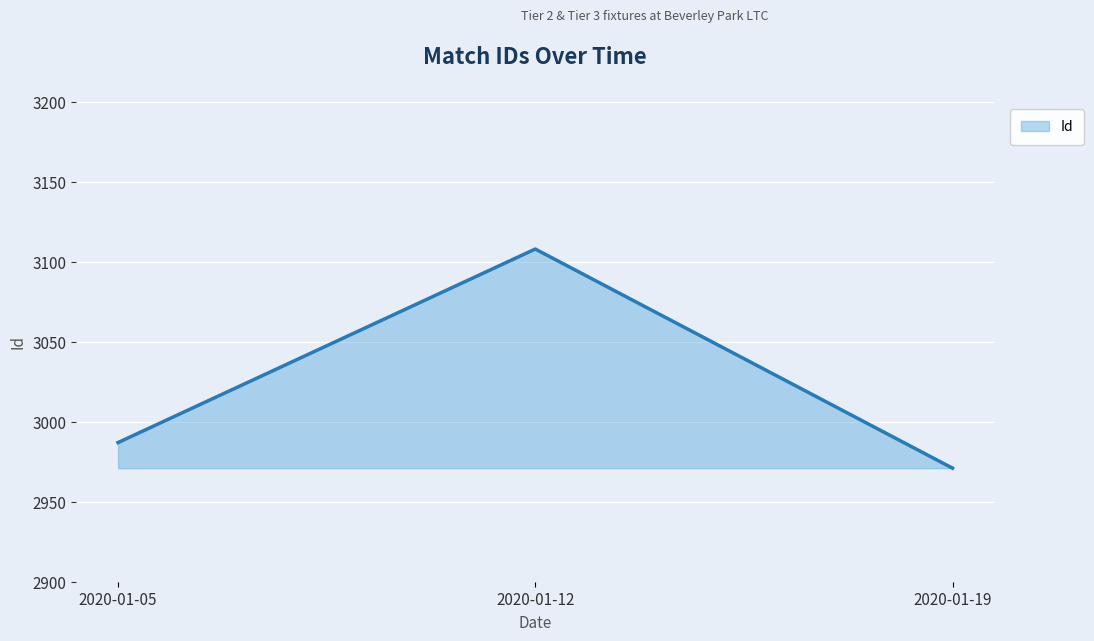

The chart shows a value of 2987 at 2020-01-05. True or false?

True